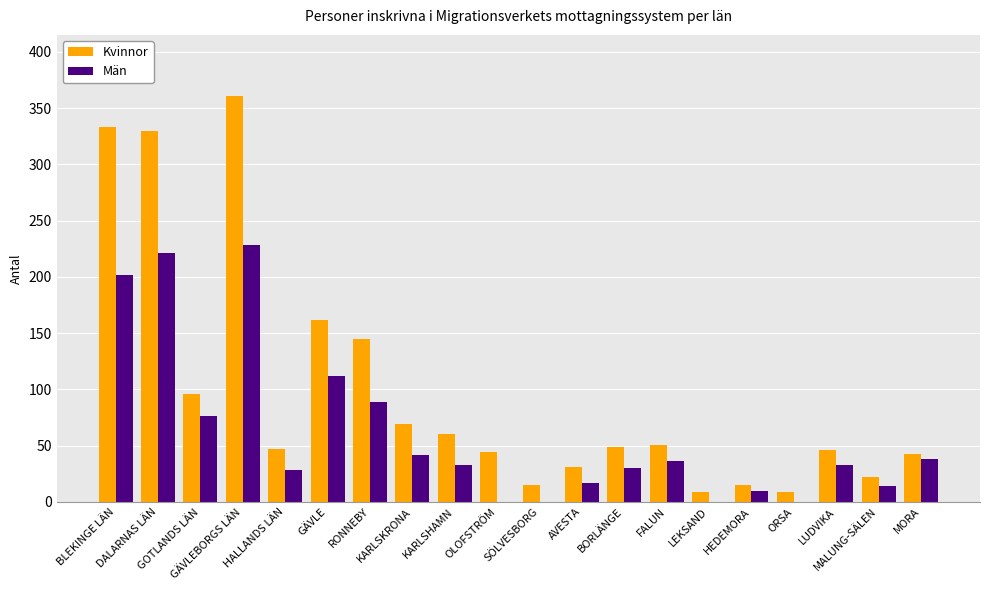

What is the maximum value for Kvinnor?

361